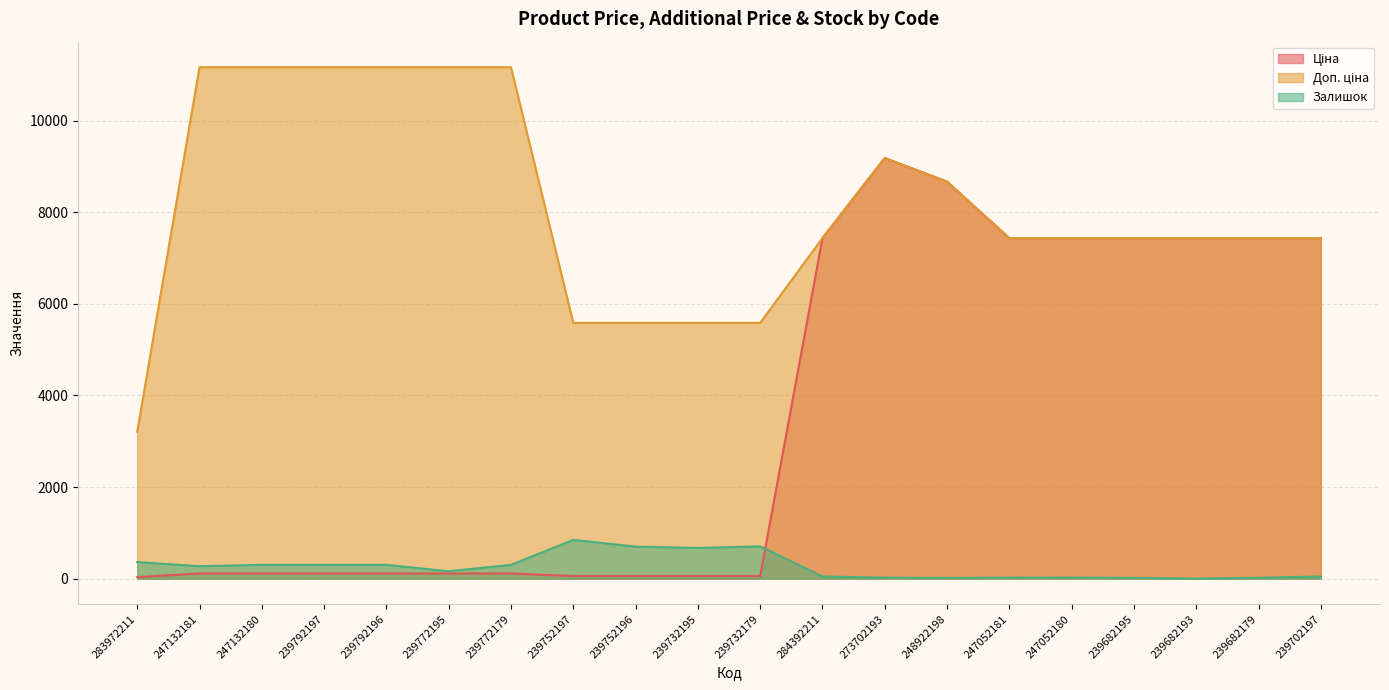

What is the label of the 8th point from the left?

239752197